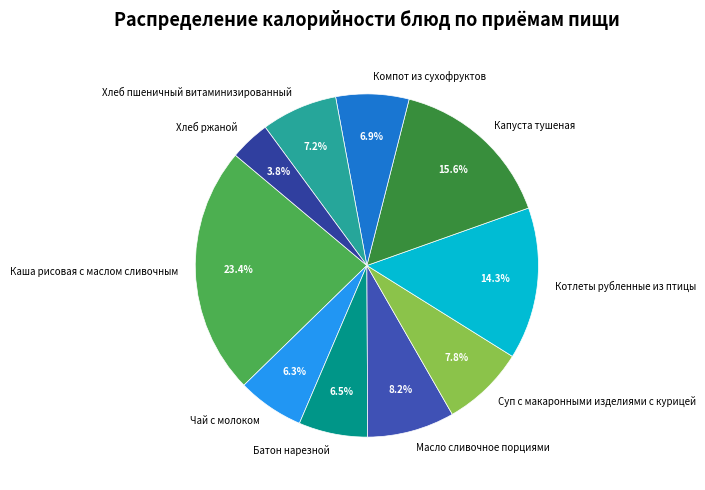

Which has a higher value, Каша рисовая с маслом сливочным or Хлеб пшеничный витаминизированный?

Каша рисовая с маслом сливочным